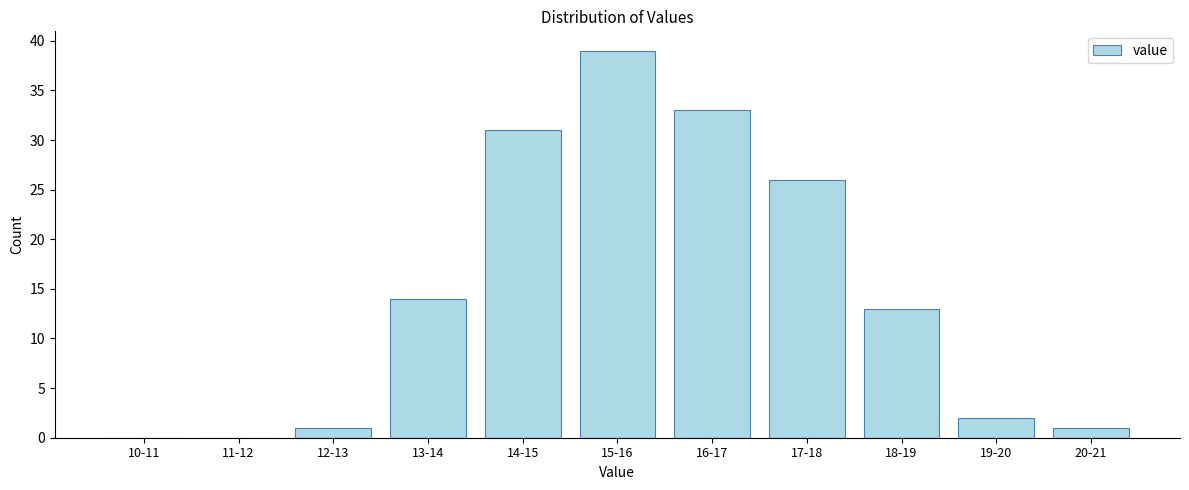

Reading left to right, list all the values displayed in this chart.

10-11=0	11-12=0	12-13=1	13-14=14	14-15=31	15-16=39	16-17=33	17-18=26	18-19=13	19-20=2	20-21=1